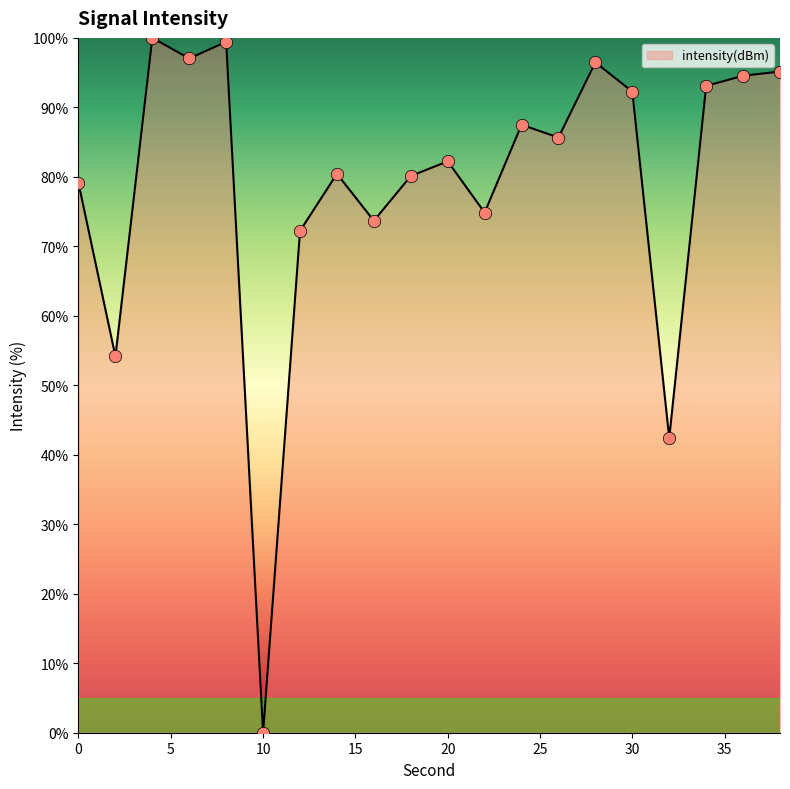

What is the greatest value displayed?

100.0